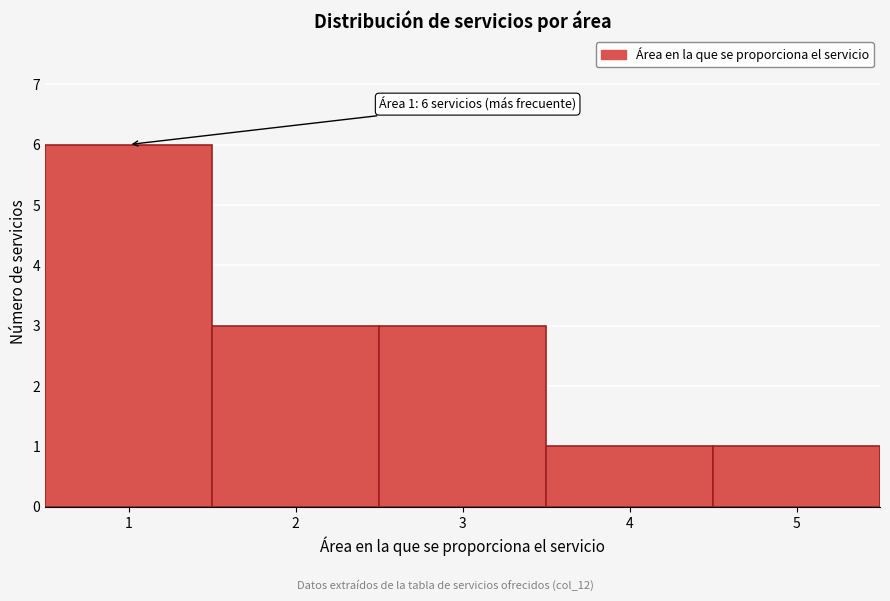

Over which range of the x-axis is the bar tallest?

0.5 to 1.5